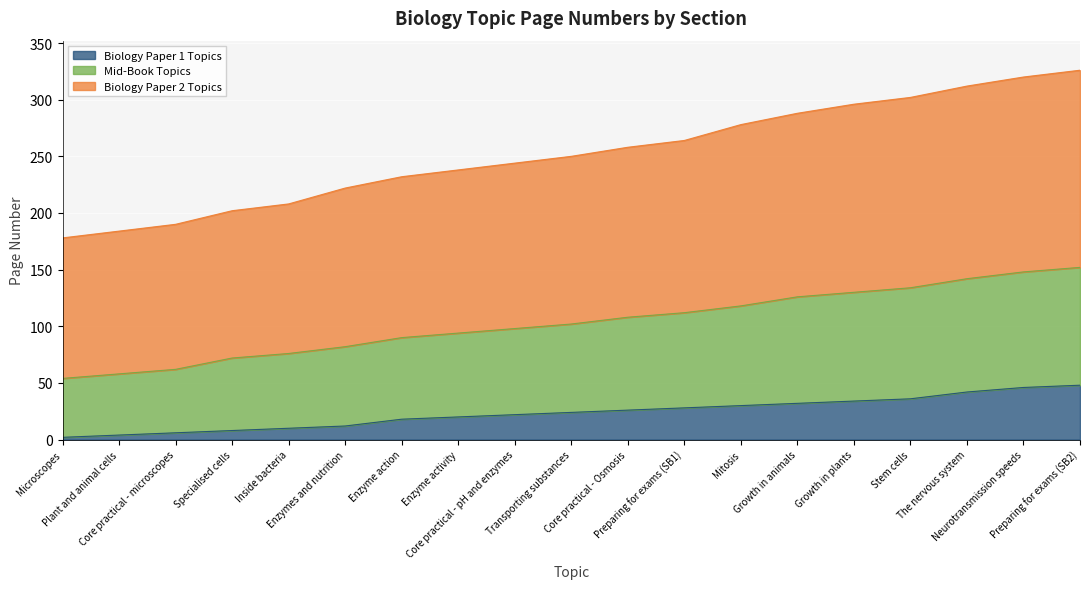

True or false: Biology Paper 2 Topics and Mid-Book Topics intersect in this chart.

False